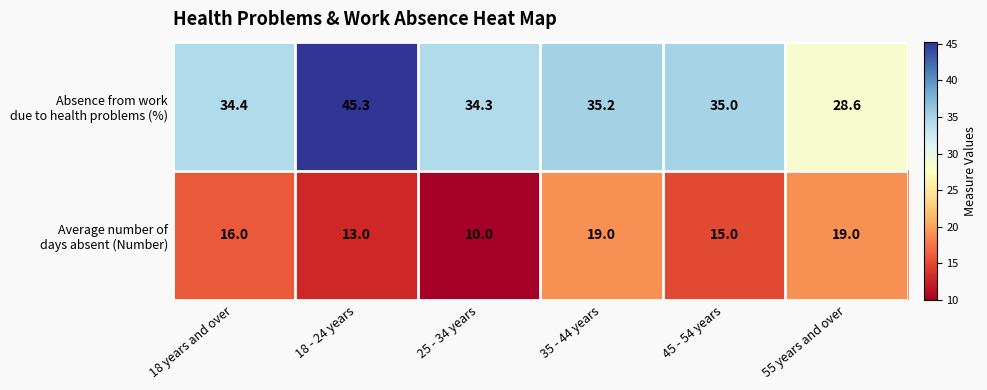

How many distinct data groups are displayed?

2